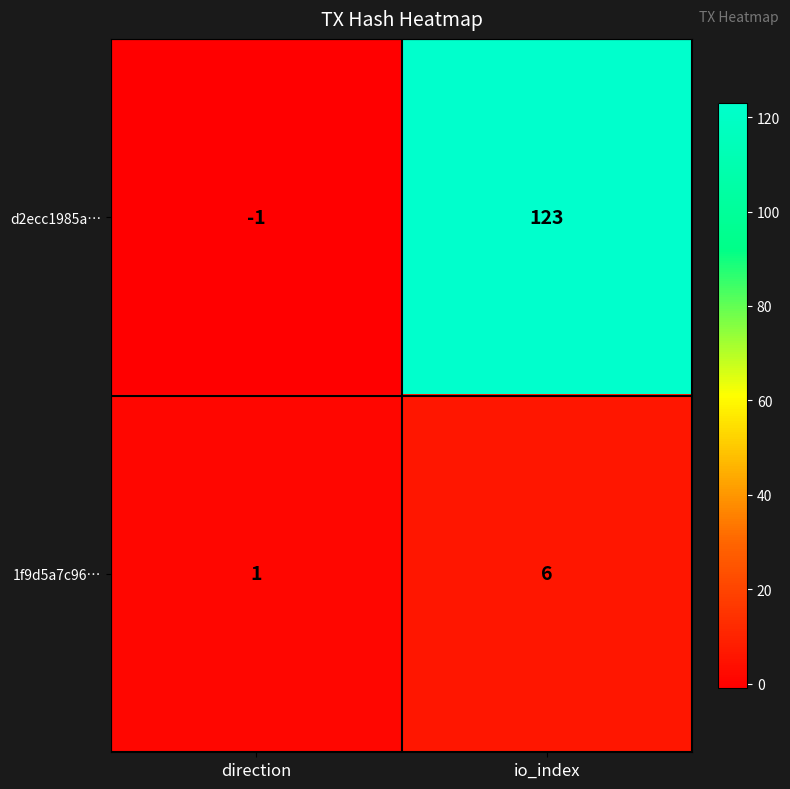

Which category has the highest value in the 1f9d5a7c96… series?

io_index